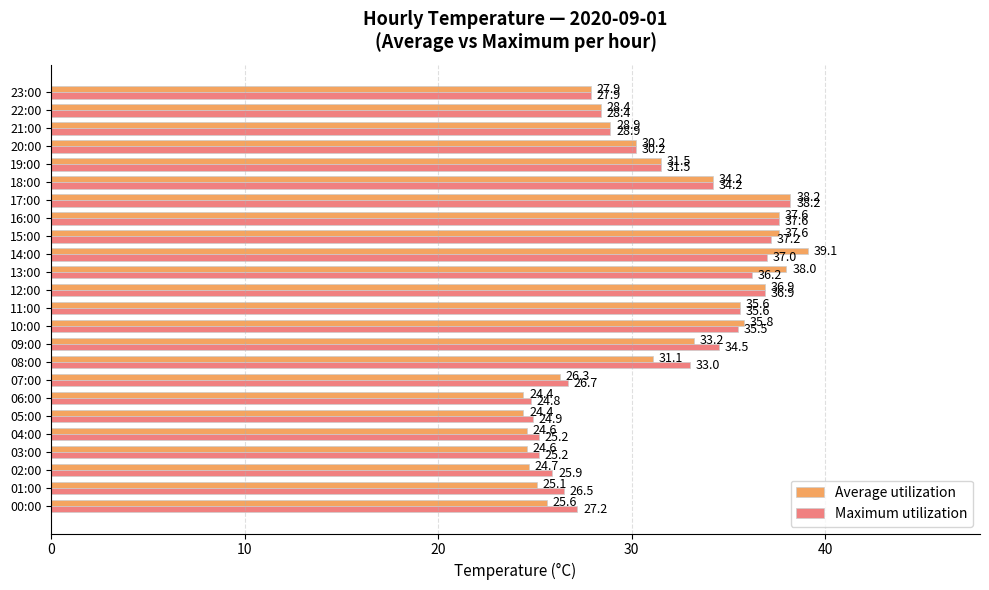

What is the smallest value displayed?

24.4